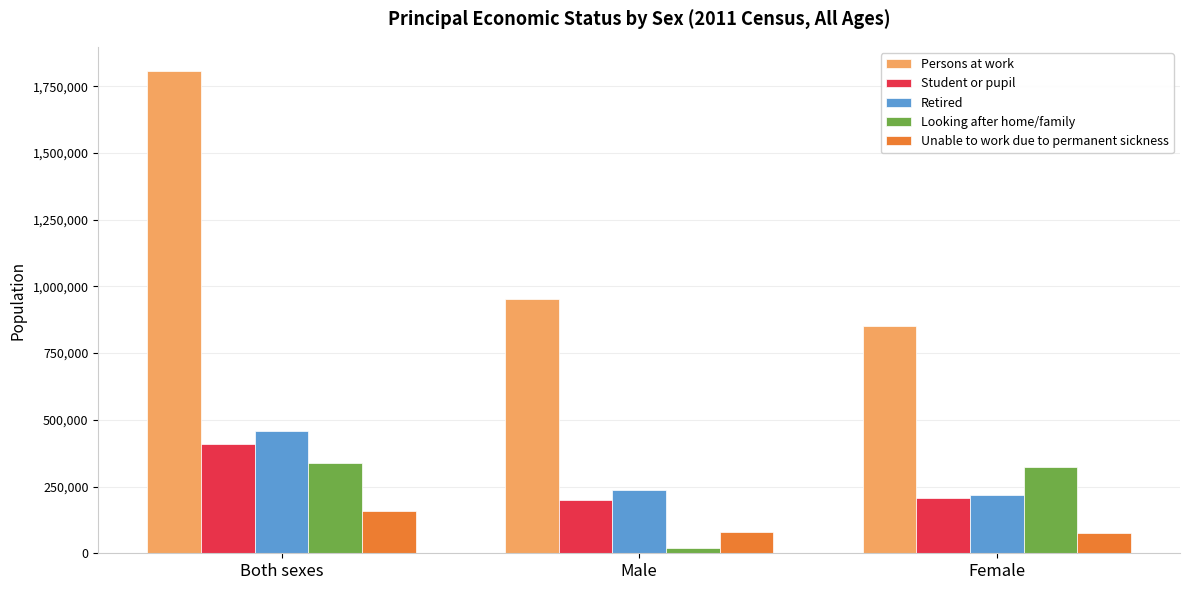

Rank the series by their maximum value, from highest to lowest.

Persons at work, Retired, Student or pupil, Looking after home/family, Unable to work due to permanent sickness